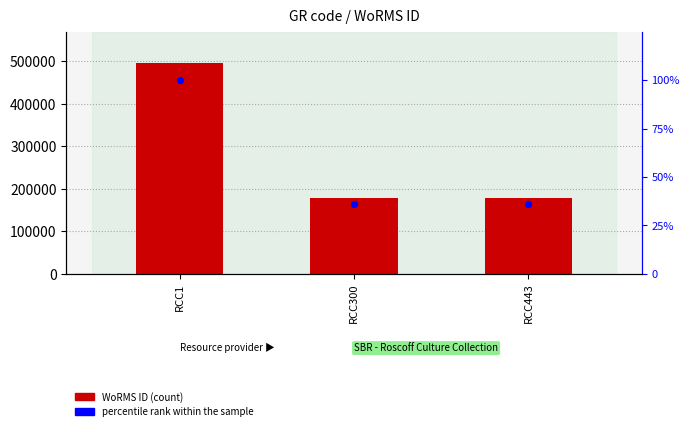

Which series reaches the maximum Y coordinate?

WoRMS ID